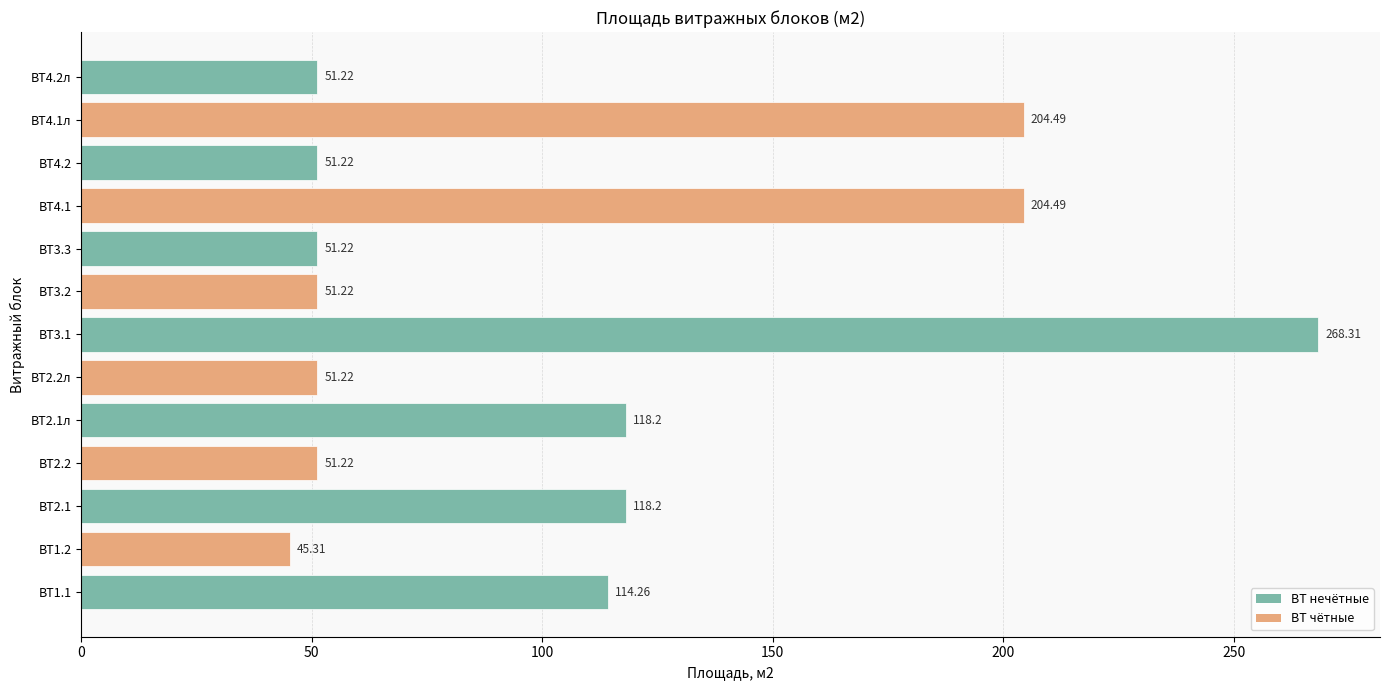

What is the sum of the values at ВТ2.2л and ВТ3.2?

102.4